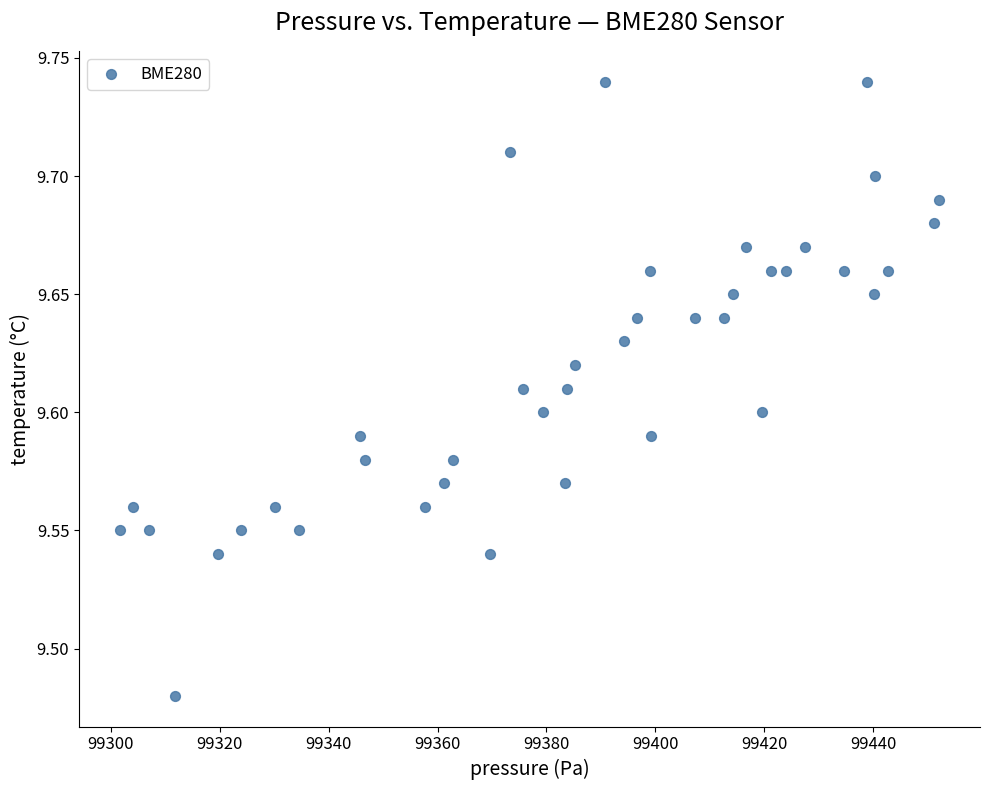

What is the range of X values (max minus min)?

150.5